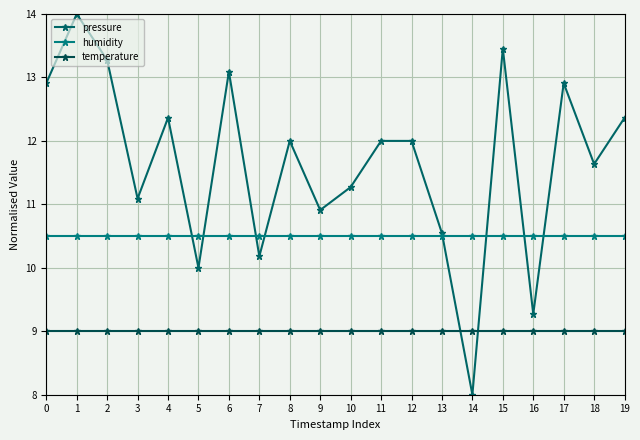

What is the total value across all series at 13?

30.0